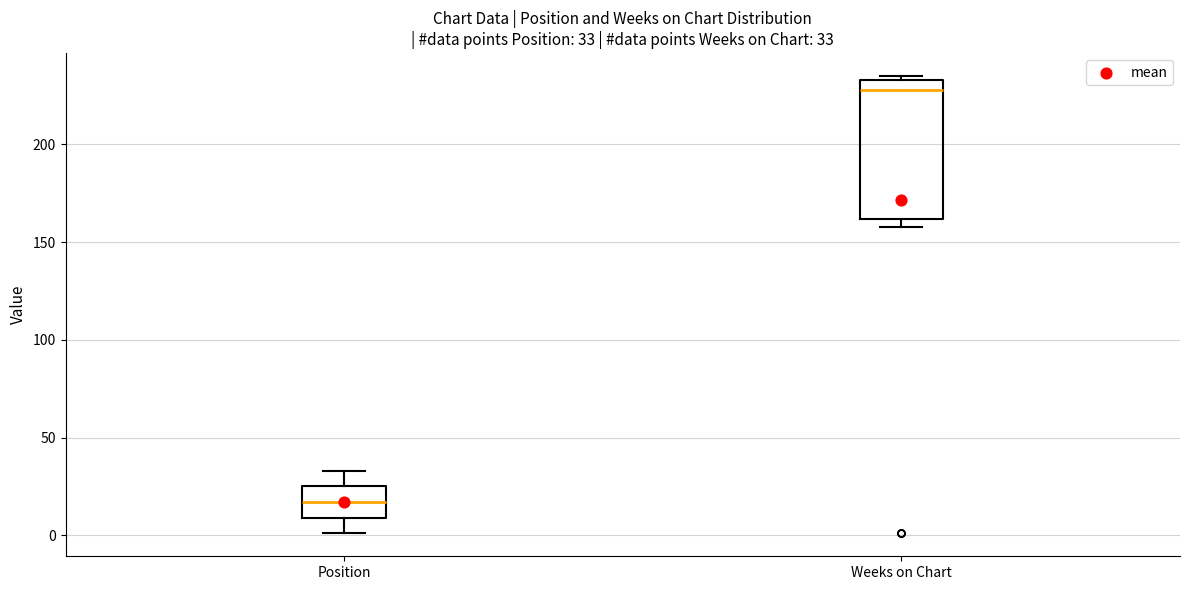

Which box has the lowest median line?

Position